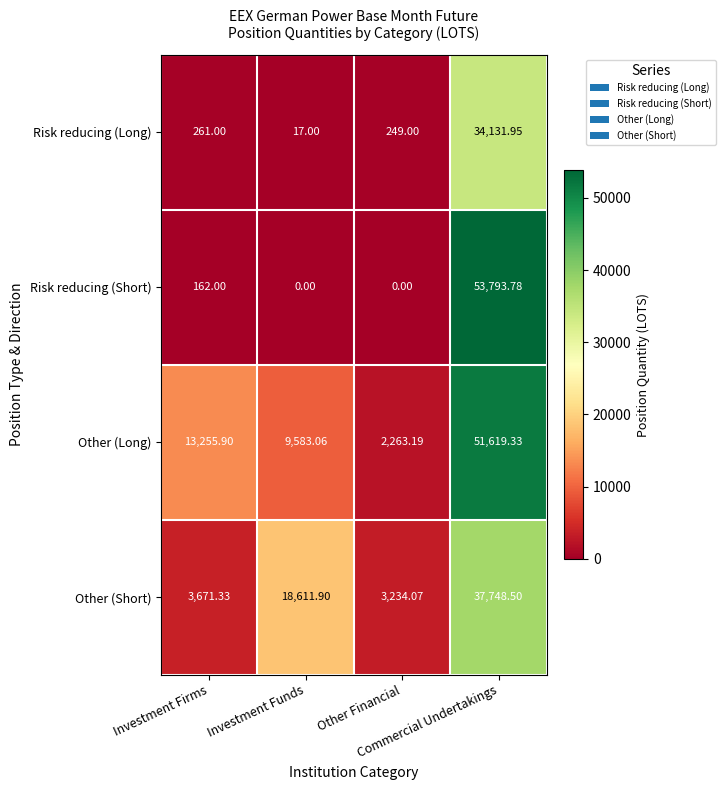

At which category does the chart reach its peak across all series?

Commercial Undertakings